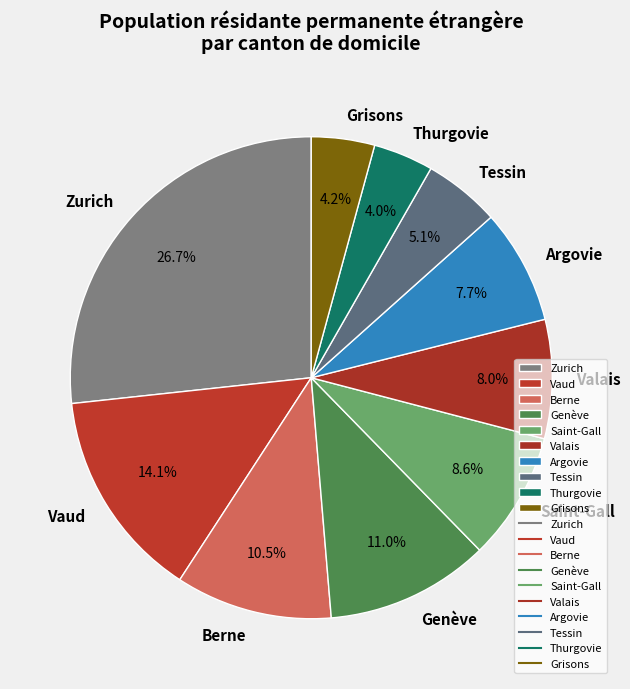

How many segments does this pie chart have?

10